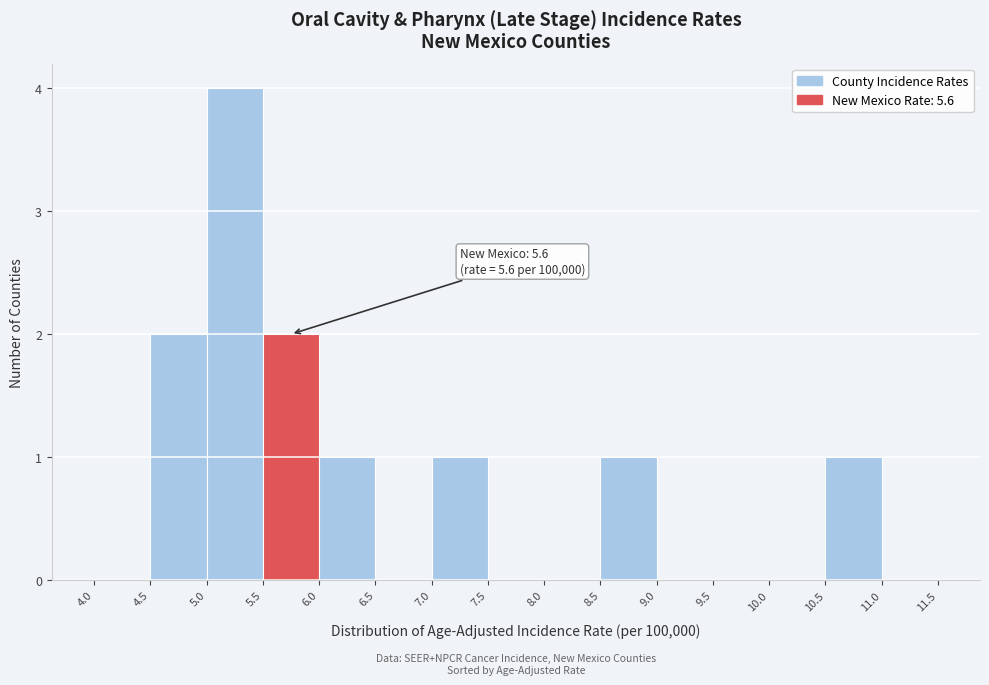

Which range on the x-axis has the tallest bar?

5.0 to 5.5